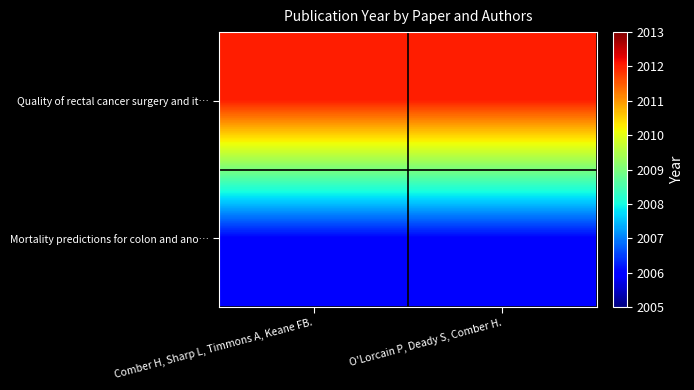

Rank the series at Comber H, Sharp L, Timmons A, Keane FB. from highest to lowest value.

Quality of rectal cancer surgery and it…, Mortality predictions for colon and ano…